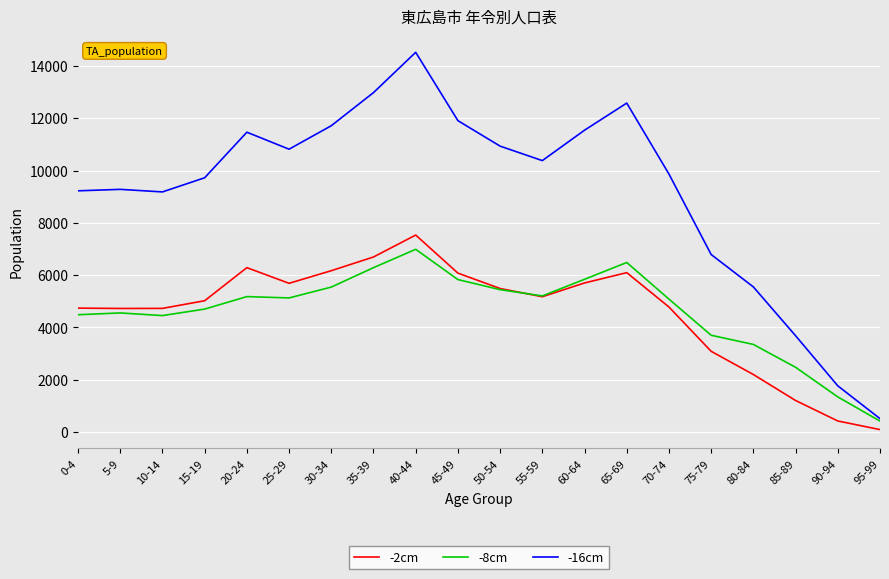

The value of -2cm at 25-29 is 5689. True or false?

True